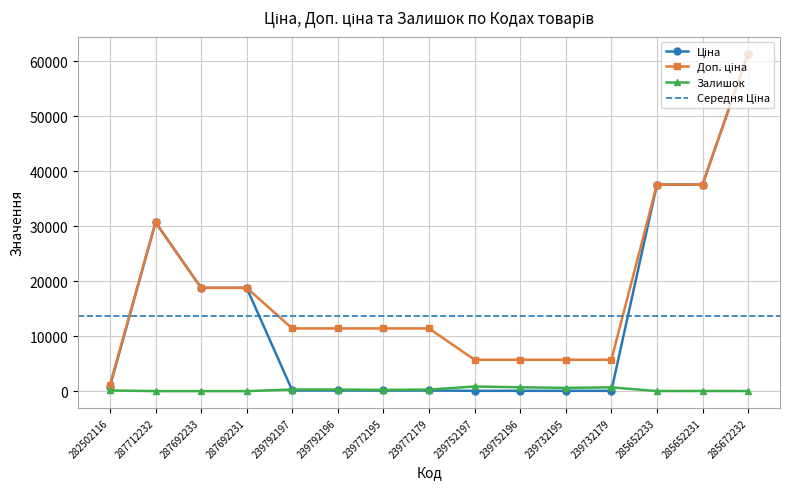

The Ціна series shows 57.0 at 239732195. True or false?

True